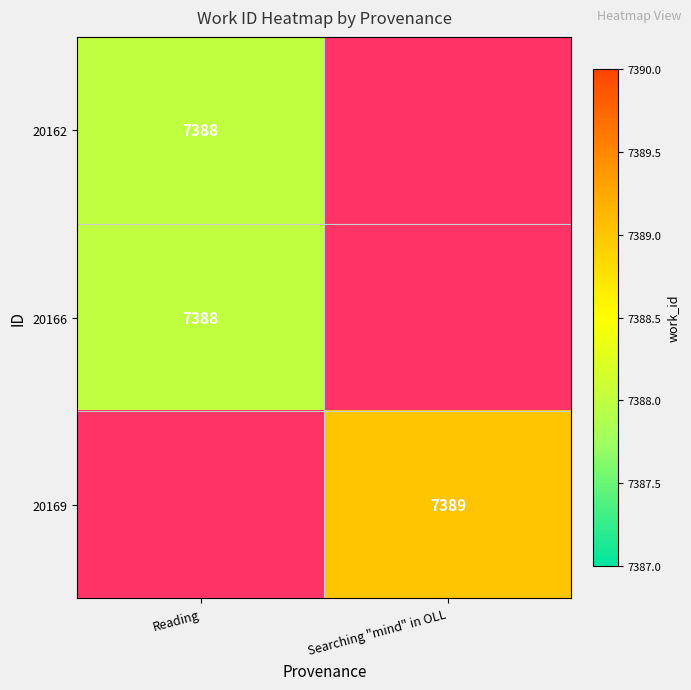

How many distinct data groups are displayed?

3